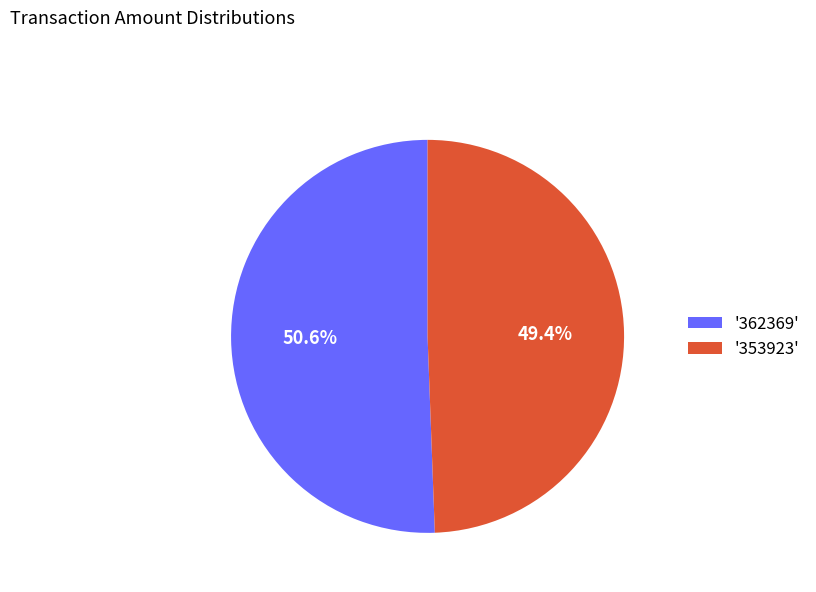

Is there a majority slice in this chart?

Yes